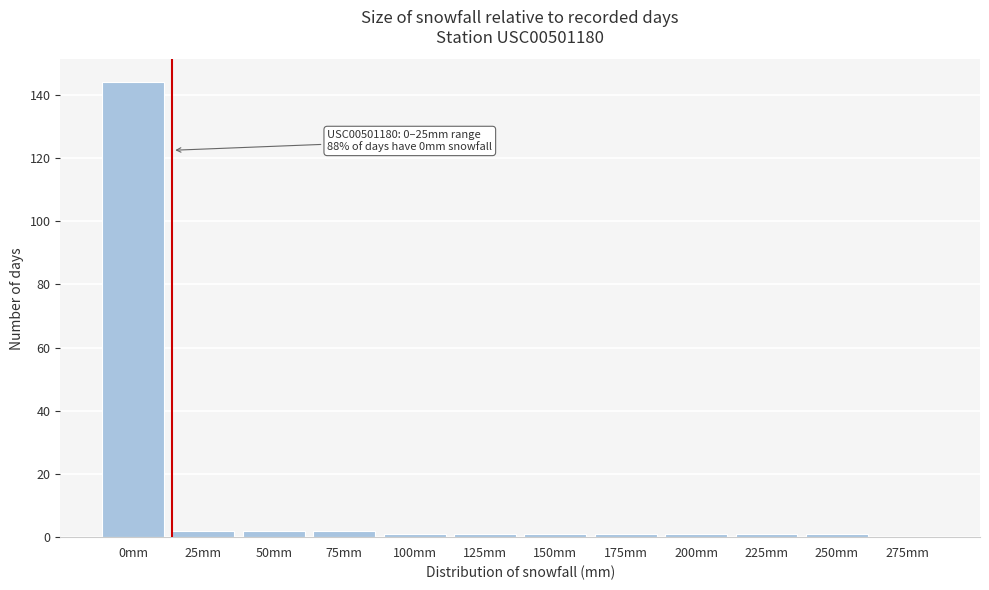

Reading left to right, what are all the values shown in this chart?

0mm=144	25mm=2	50mm=2	75mm=2	100mm=1	125mm=1	150mm=1	175mm=1	200mm=1	225mm=1	250mm=1	275mm=0